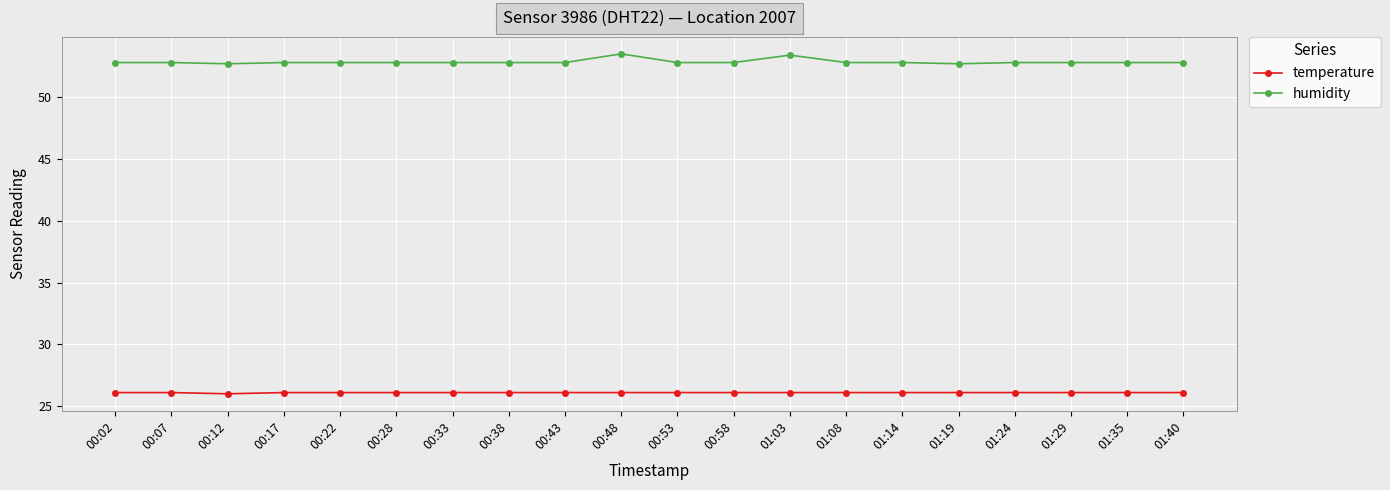

Is it true that humidity equals 72.0 at 00:12?

False